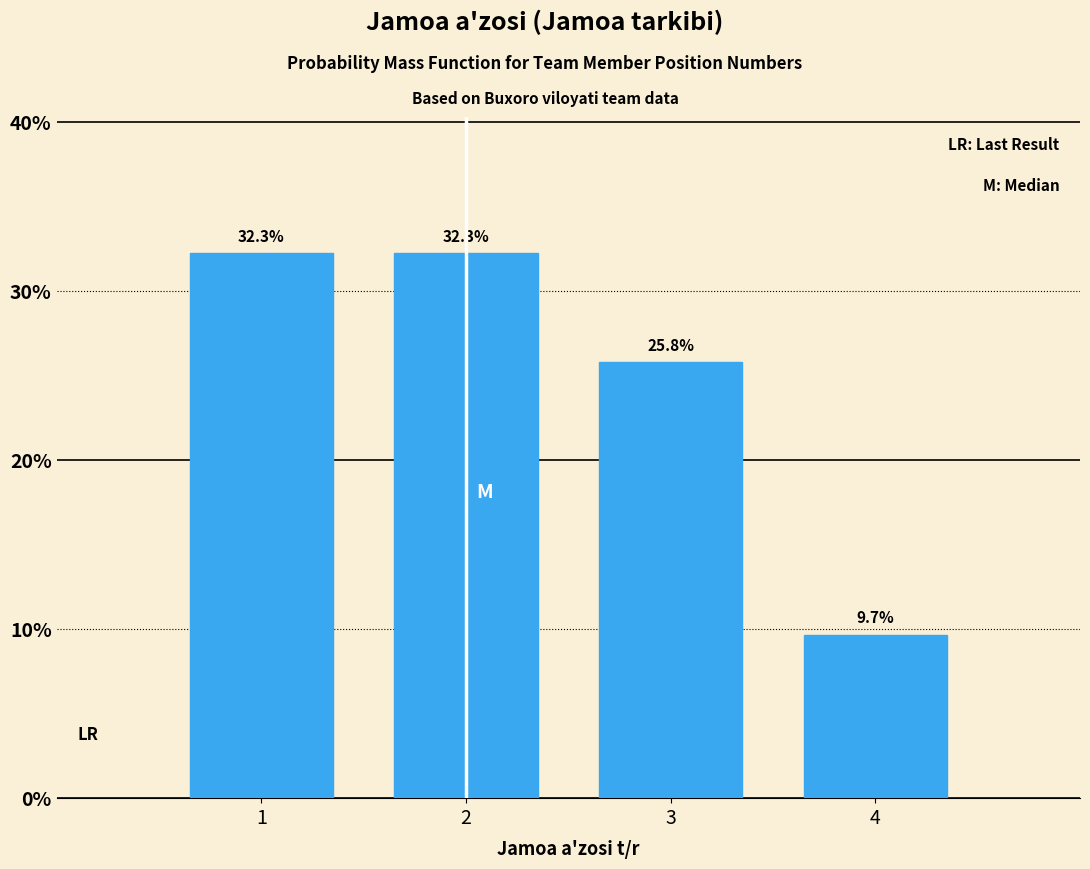

Reading left to right, transcribe all the data shown in this chart.

1=32.3	2=32.3	3=25.8	4=9.7